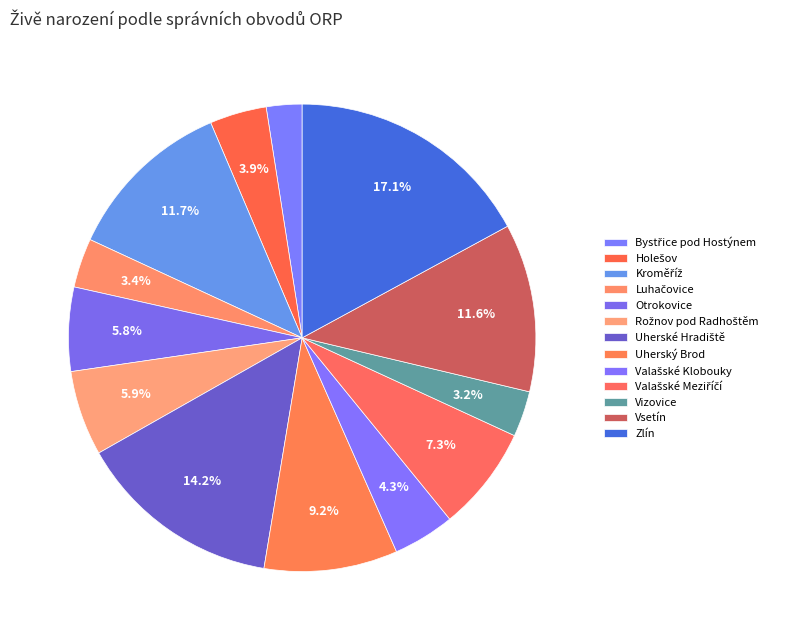

Count the number of slices in the pie.

13